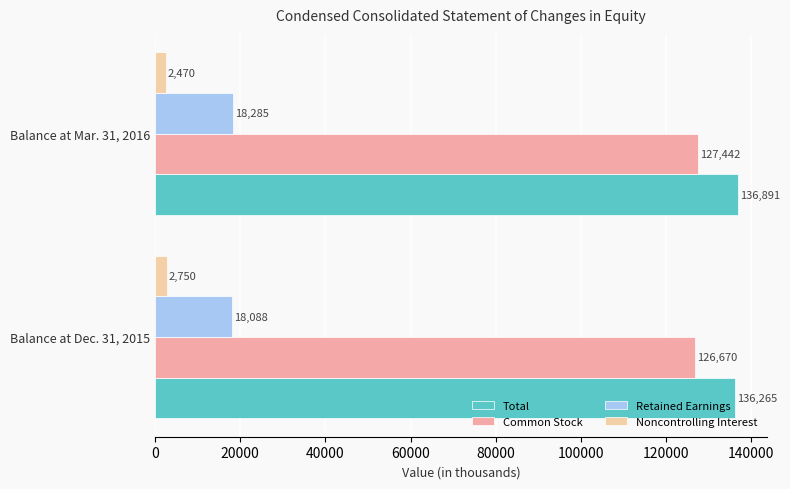

Which series changed the most between Balance at Dec. 31, 2015 and Balance at Mar. 31, 2016?

Common Stock